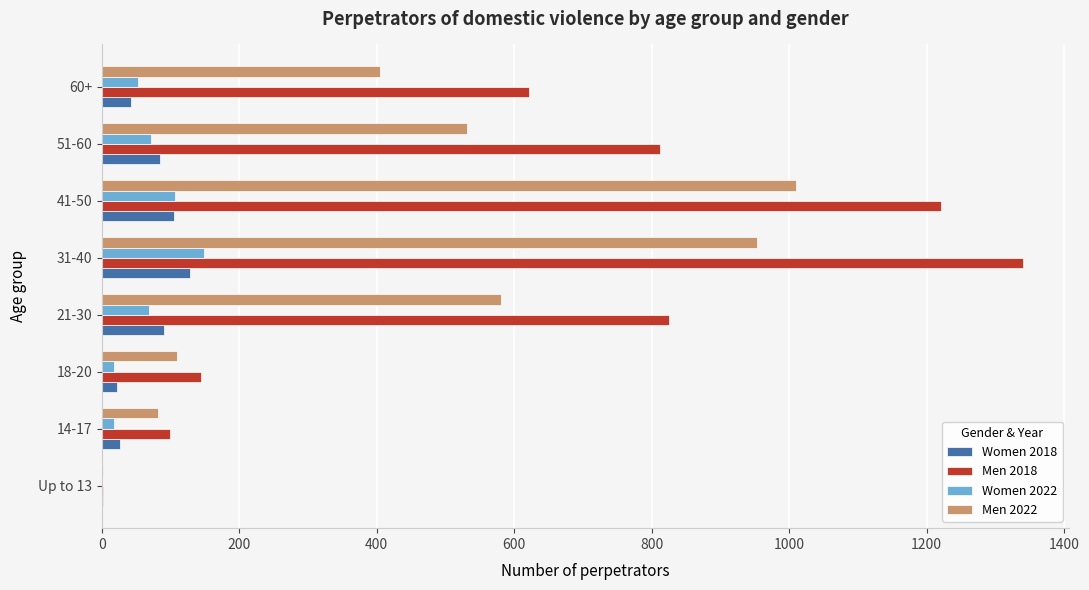

Which series has the largest total across all categories?

Men 2018